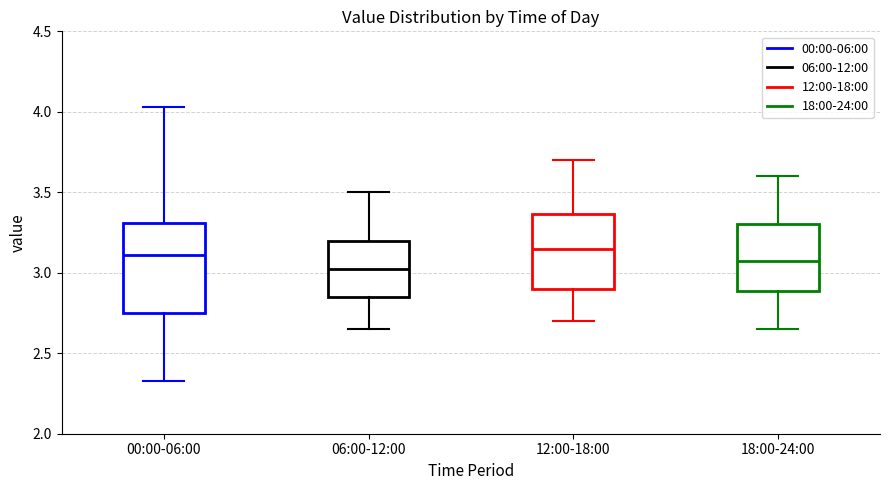

Reading left to right, read every box against the y-axis: the position of its median line, the range the box covers, and the ends of its whiskers. The values are not printed on the chart, so give them approximately, as read against the axis.

00:00-06:00: median 3.10, box 2.75 to 3.30, whiskers 2.35 to 4.05
06:00-12:00: median 3.05, box 2.85 to 3.20, whiskers 2.65 to 3.50
12:00-18:00: median 3.15, box 2.90 to 3.35, whiskers 2.70 to 3.70
18:00-24:00: median 3.10, box 2.90 to 3.30, whiskers 2.65 to 3.60